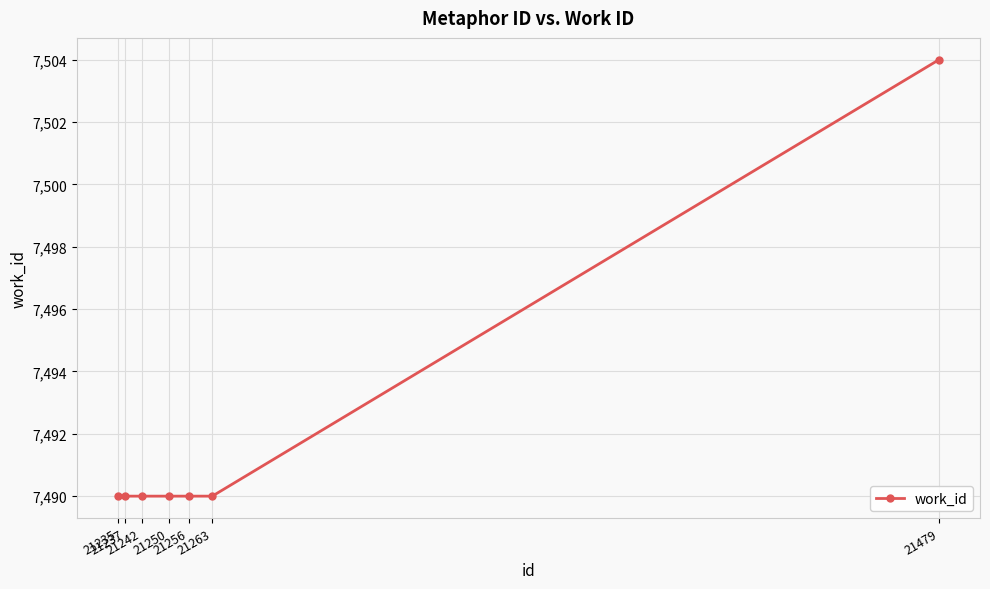

Is it true that the value at 21237 is 1806?

False